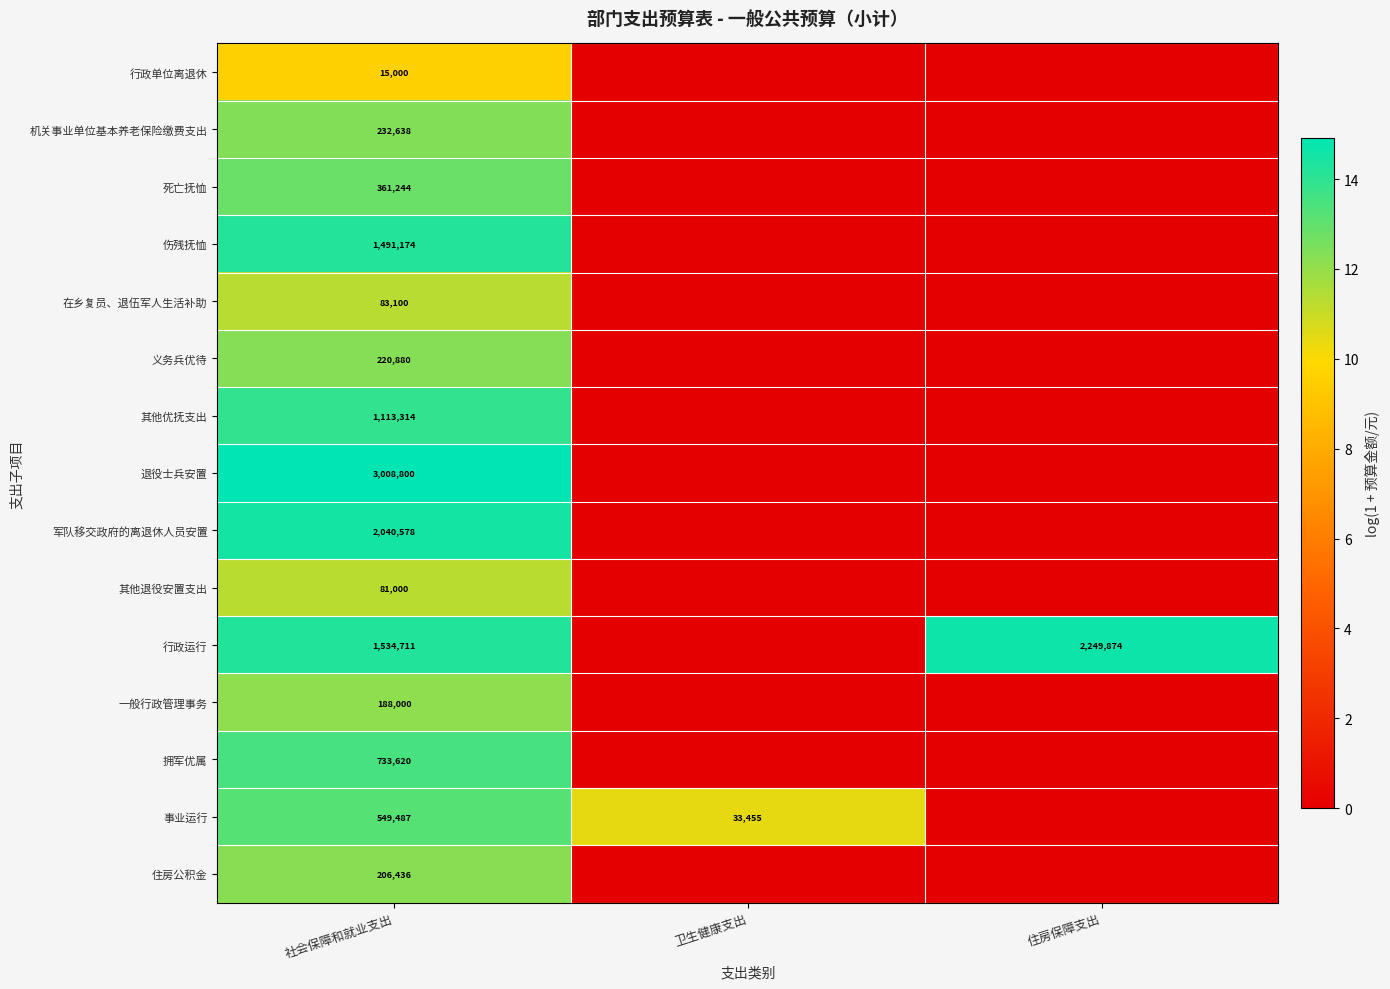

At 社会保障和就业支出, list the series in order from smallest to largest.

行政单位离退休, 其他退役安置支出, 在乡复员、退伍军人生活补助, 一般行政管理事务, 住房公积金, 义务兵优待, 机关事业单位基本养老保险缴费支出, 死亡抚恤, 事业运行, 拥军优属, 其他优抚支出, 伤残抚恤, 行政运行, 军队移交政府的离退休人员安置, 退役士兵安置